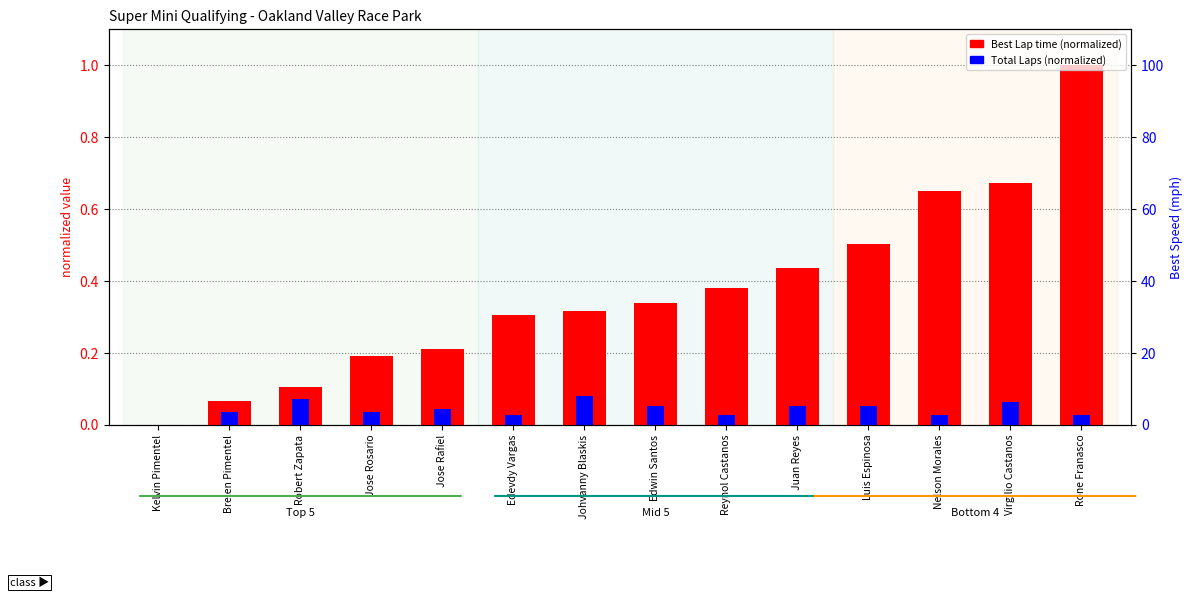

Rank the series at Robert Zapata from lowest to highest value.

Total Laps (normalized), Best Lap time (normalized)